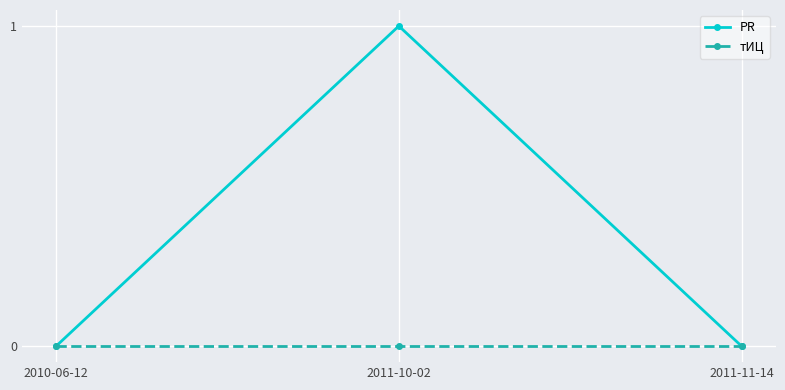

How many PR values are between 0 and 1?

3